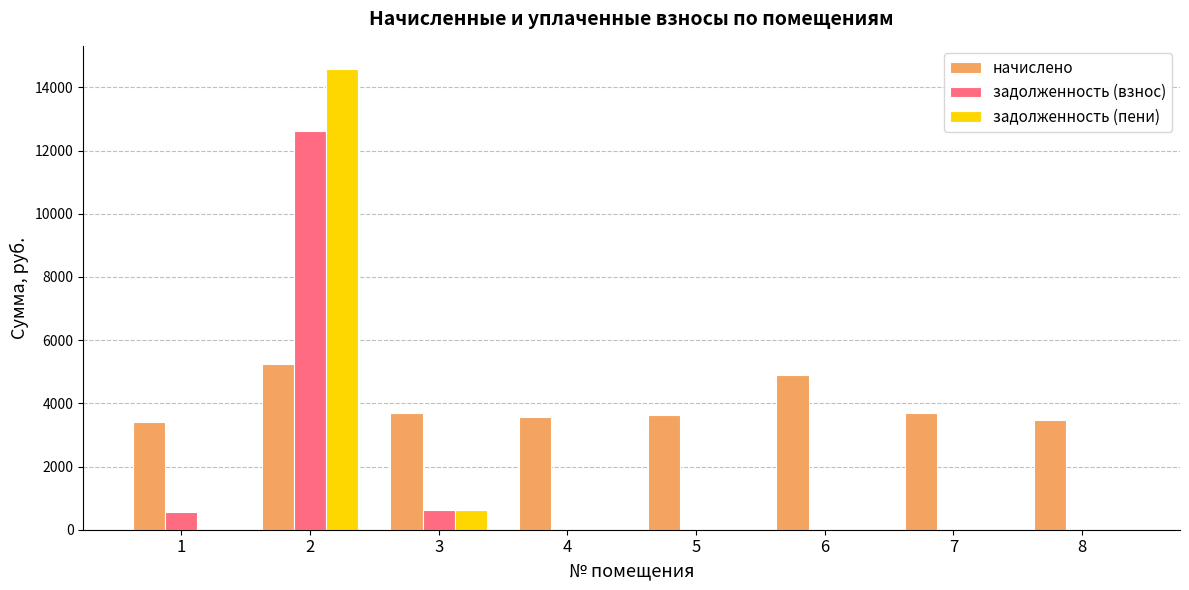

What is the maximum value for задолженность (пени)?

14585.8